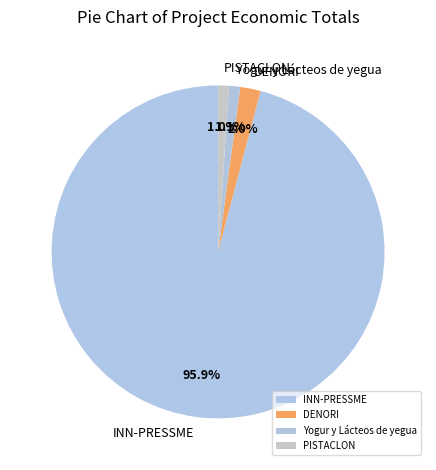

Does INN-PRESSME represent more than half of the total?

Yes